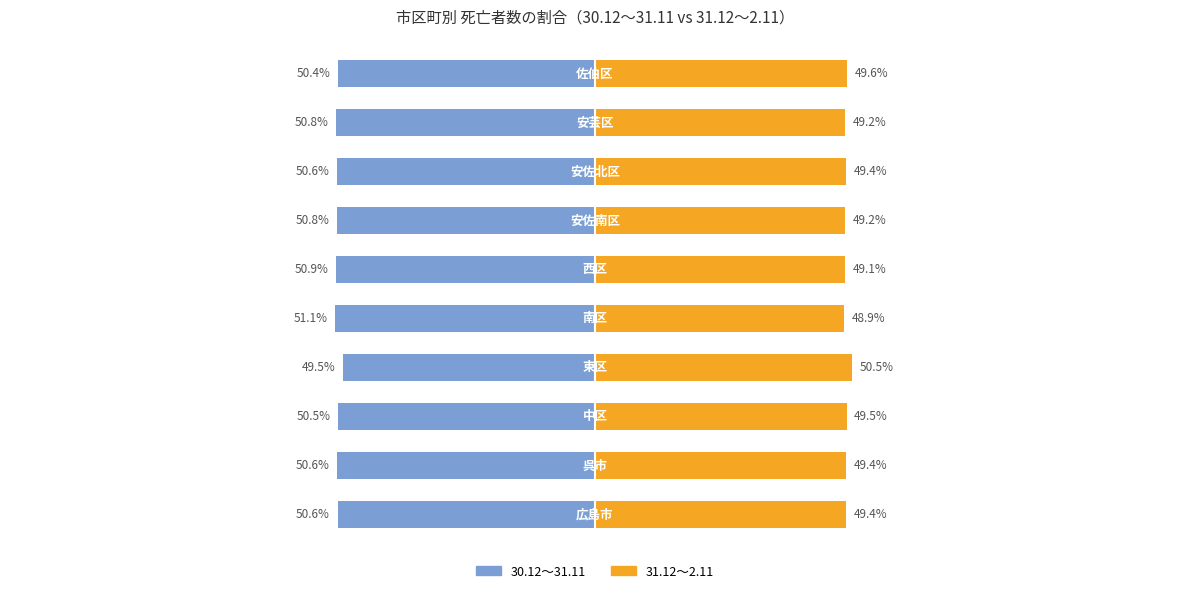

What is the lowest value of the 31.12～2.11 series?

48.9